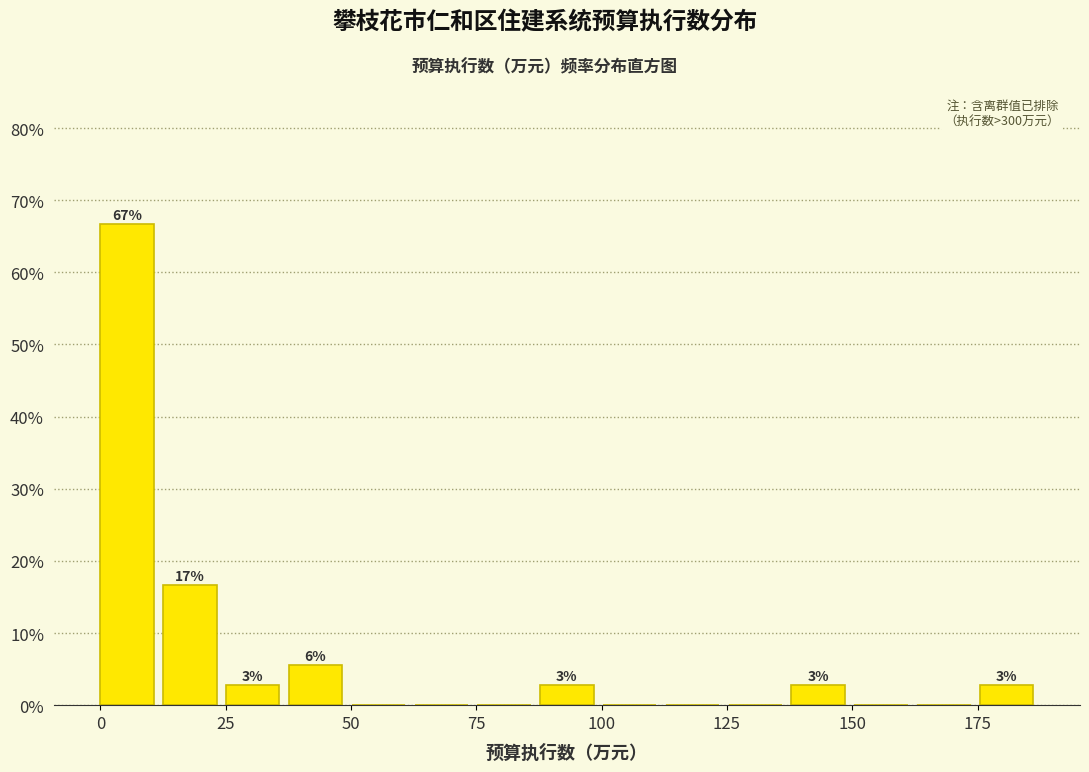

Around what value on the x-axis is the tallest bar? Give the approximate position of its centre, as read against the axis.

5